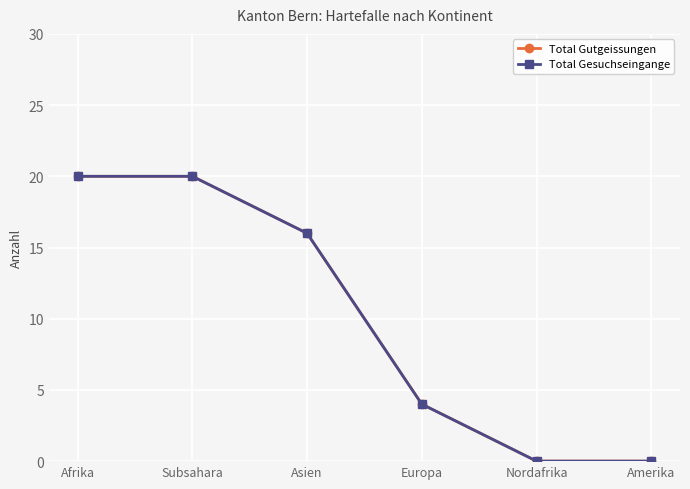

What is the average value of the Total Gutgeissungen series?

10